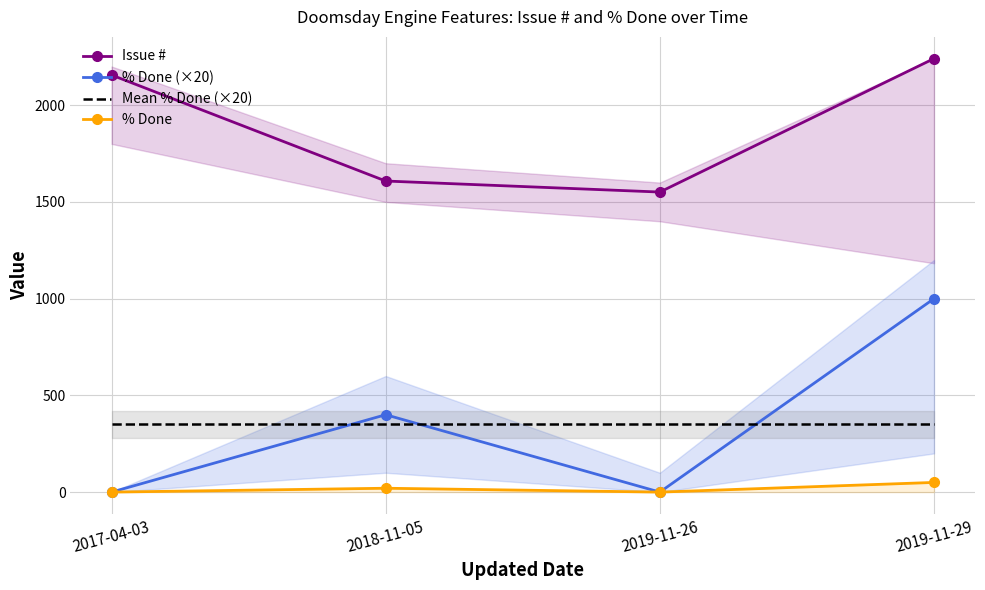

What is the greatest value displayed?

2241